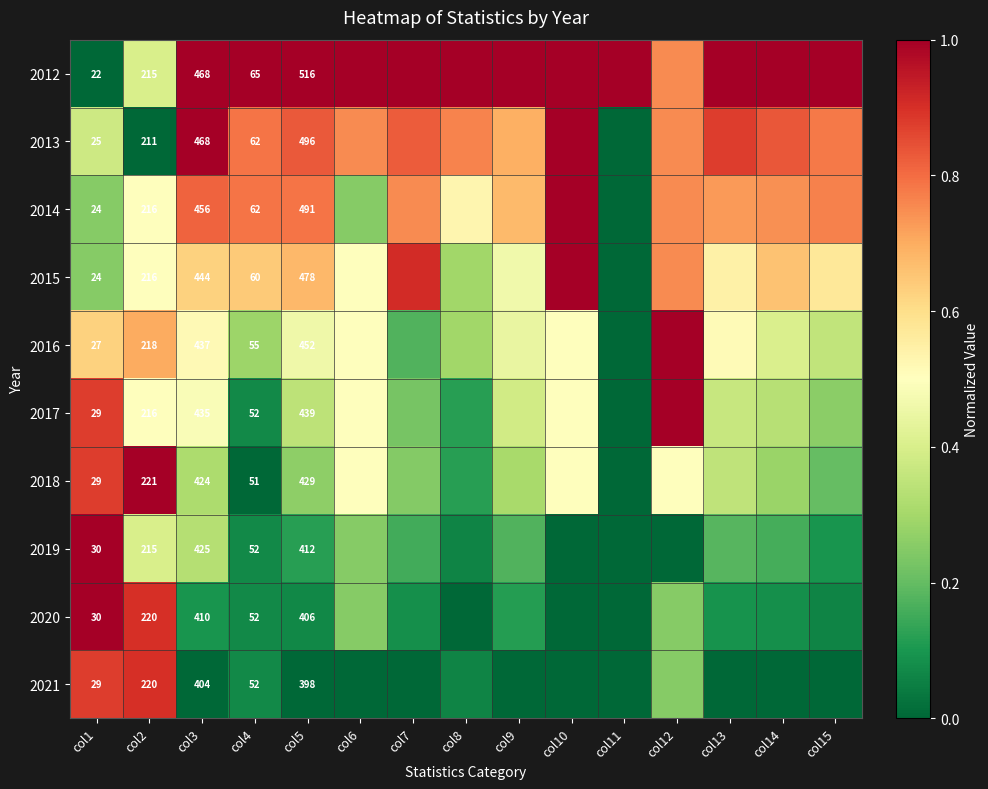

What is the difference between the maximum and minimum values in the 2018 series?

1.0